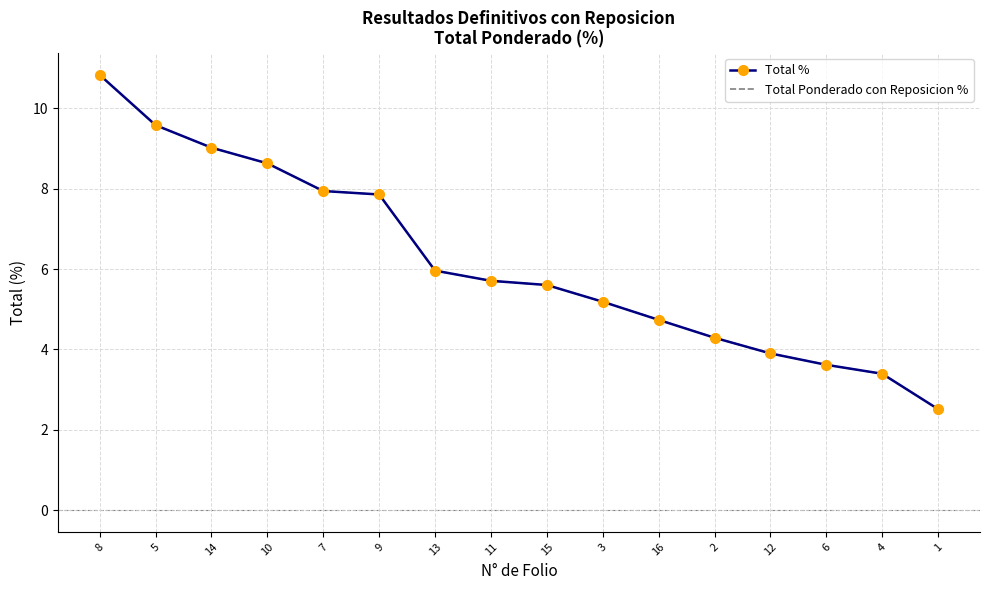

True or false: Total % has a value of 5.7 at 11.

True